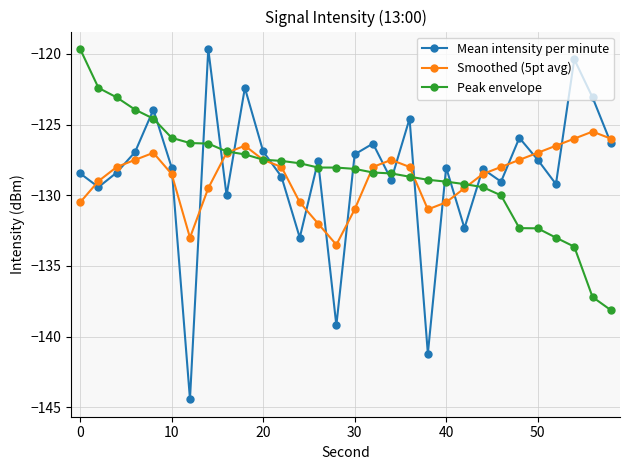

What is the maximum value for Peak envelope?

-119.7